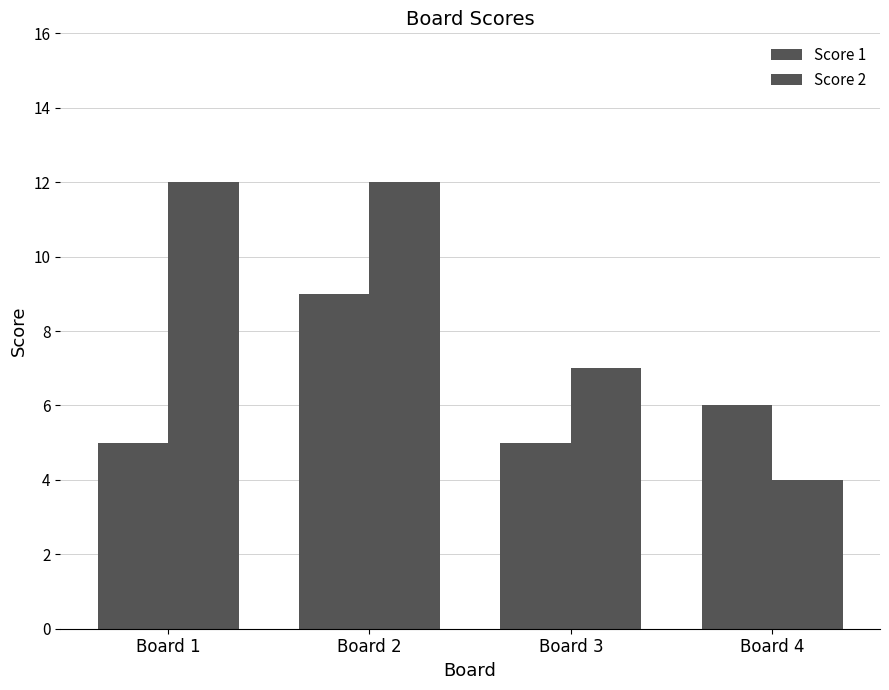

How many bars are there in total?

8